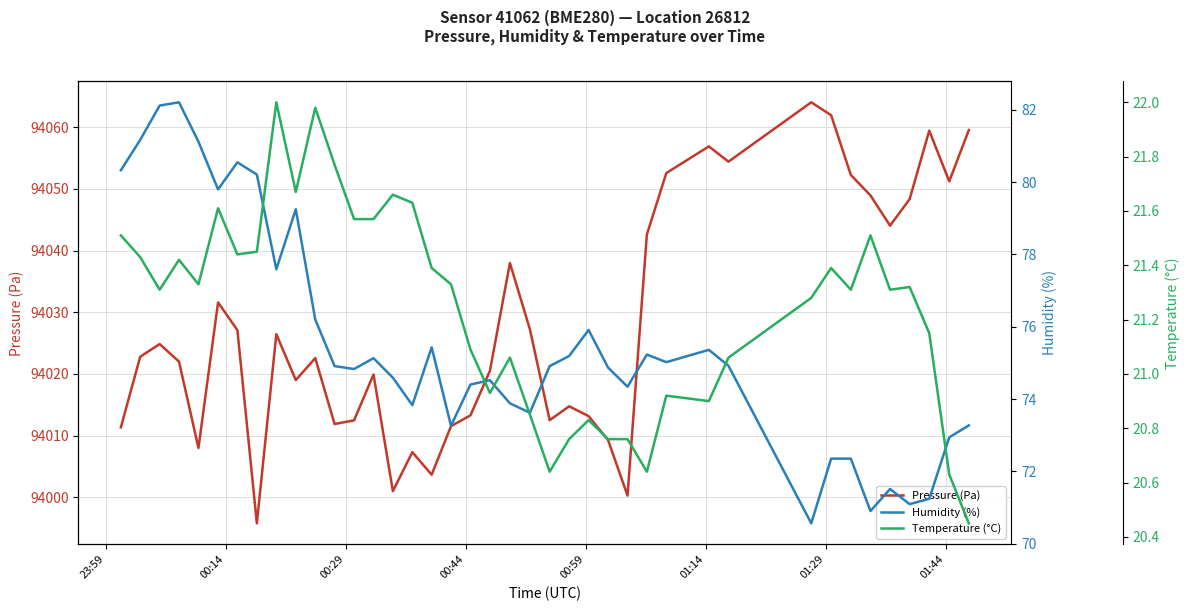

How many data points in Temperature (°C) are above 21?

28